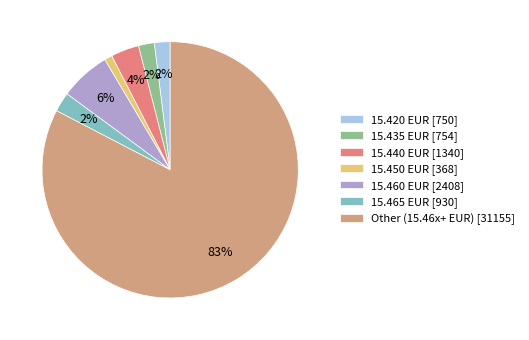

How many slices are in this pie chart?

7